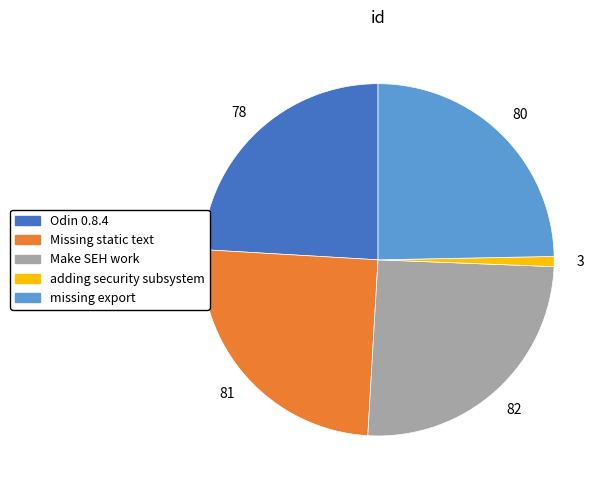

Is missing export the majority of the pie?

No